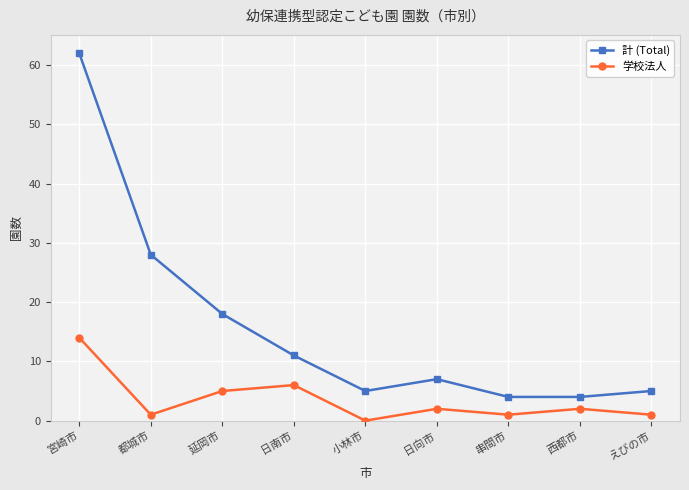

At which category does 学校法人 reach its first local valley?

都城市